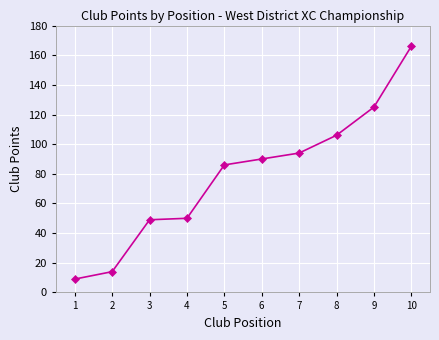

The chart shows a value of 166 at 10. True or false?

True